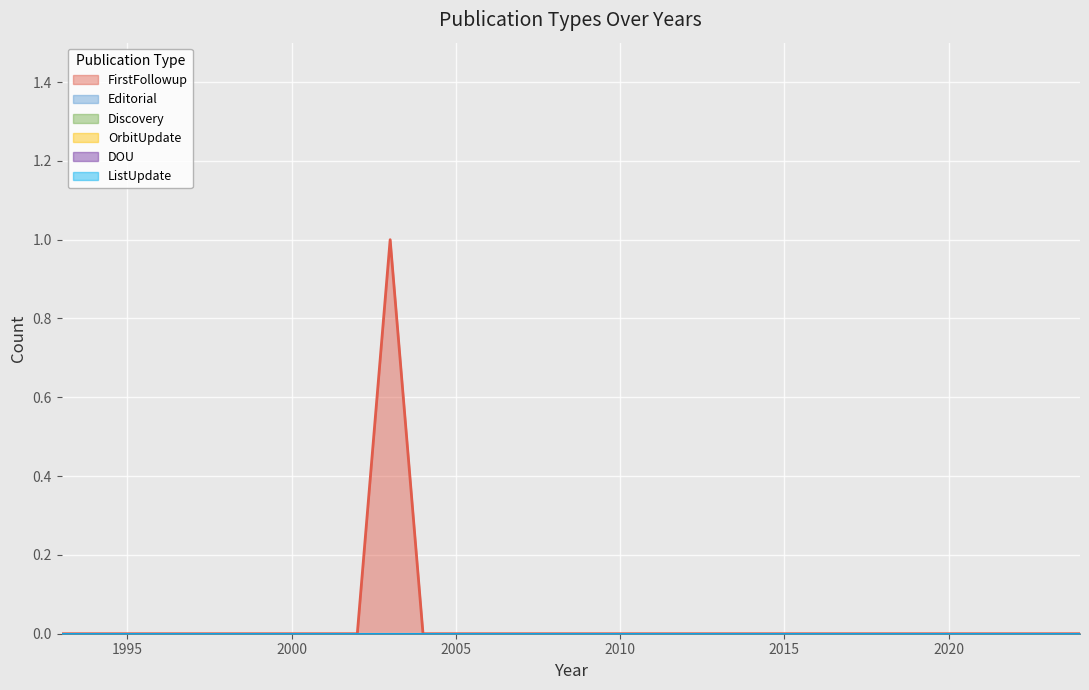

Between 2019 and 2005, which series saw the biggest shift?

FirstFollowup